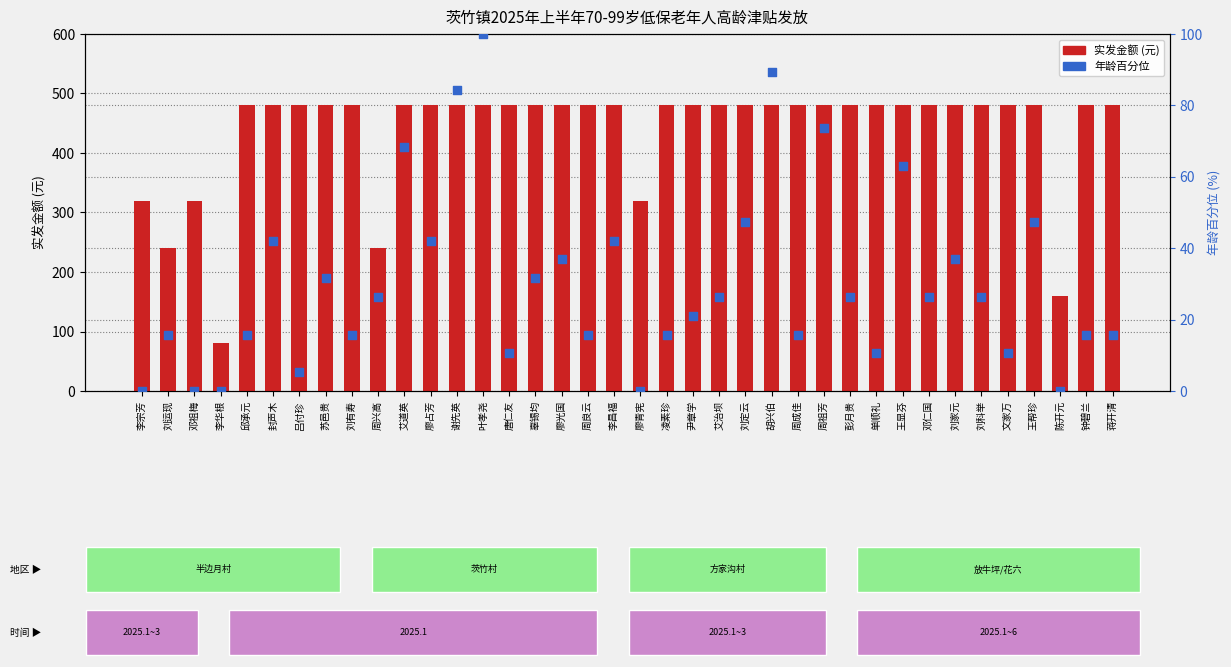

At which category is the sum across all series the highest?

叶孝尧